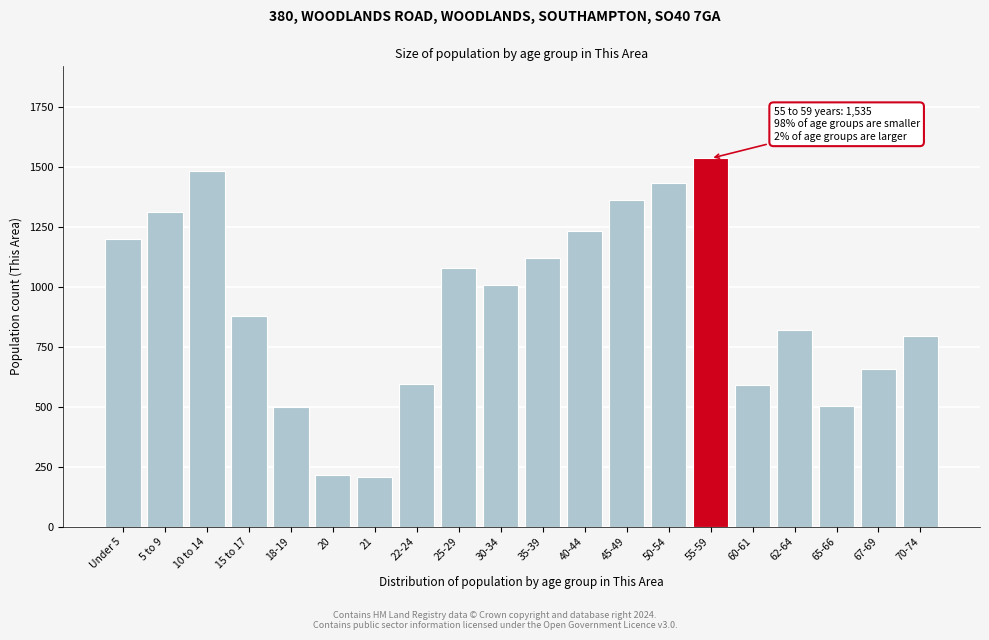

True or false: the data shows 624 at 35-39.

False